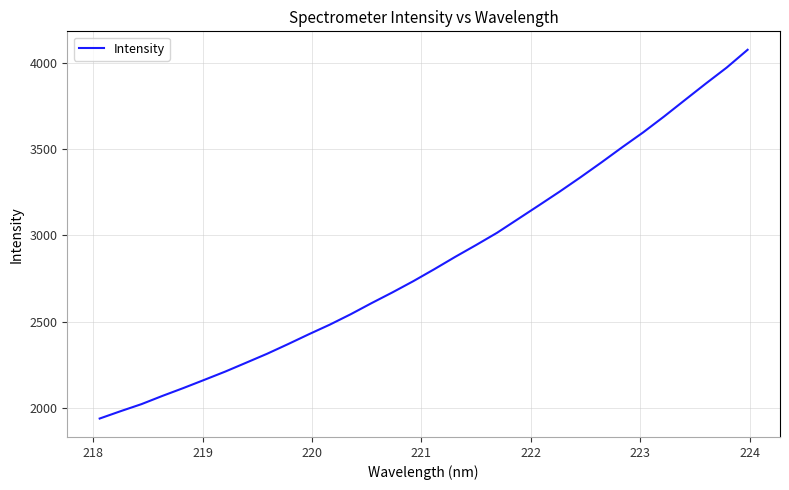

What is the smallest value displayed?

1940.7